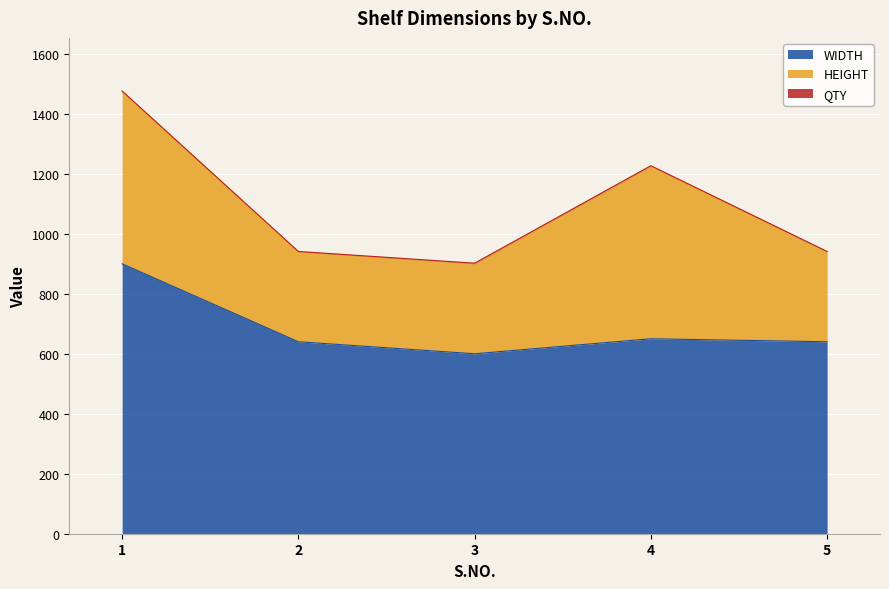

Rank the series at 1 from highest to lowest value.

WIDTH, HEIGHT, QTY